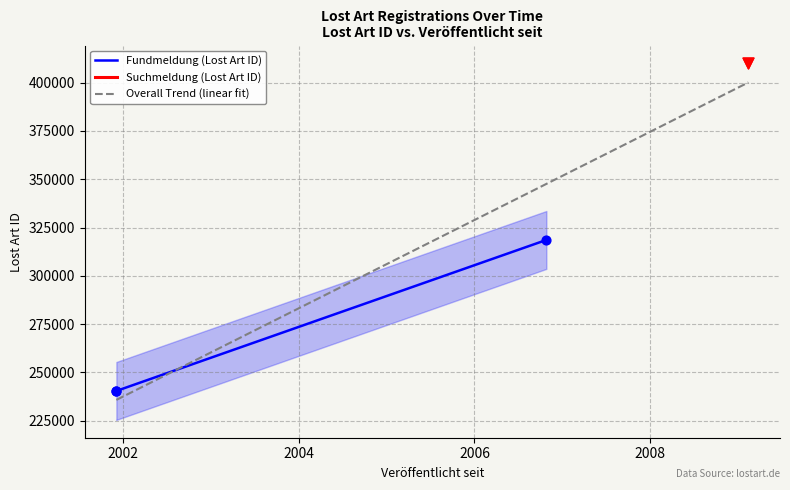

What is the change in value from 2001-12-04 to 2009-02-13?

+164478.9